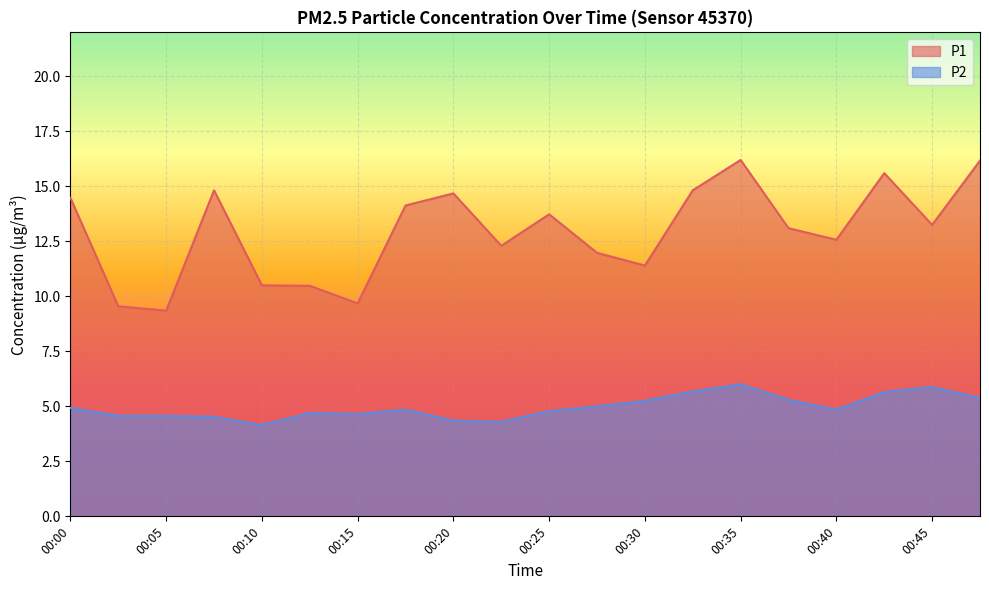

What is the sum of all P2 values?

99.4